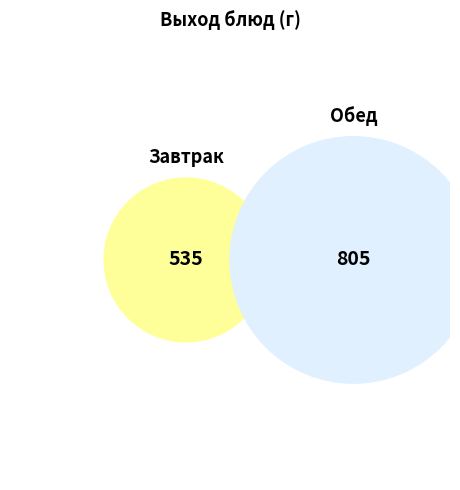

What portion of the pie excludes 1 блюдо?

84.7%